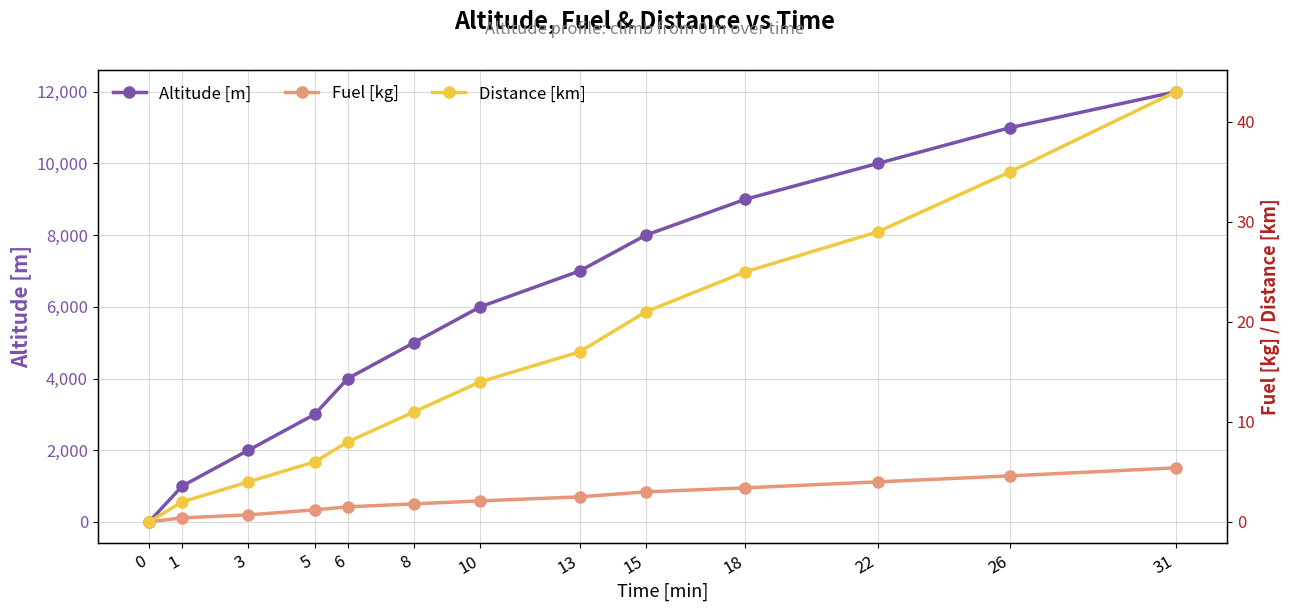

True or false: Fuel [kg] has more than 1 interior local peaks.

False